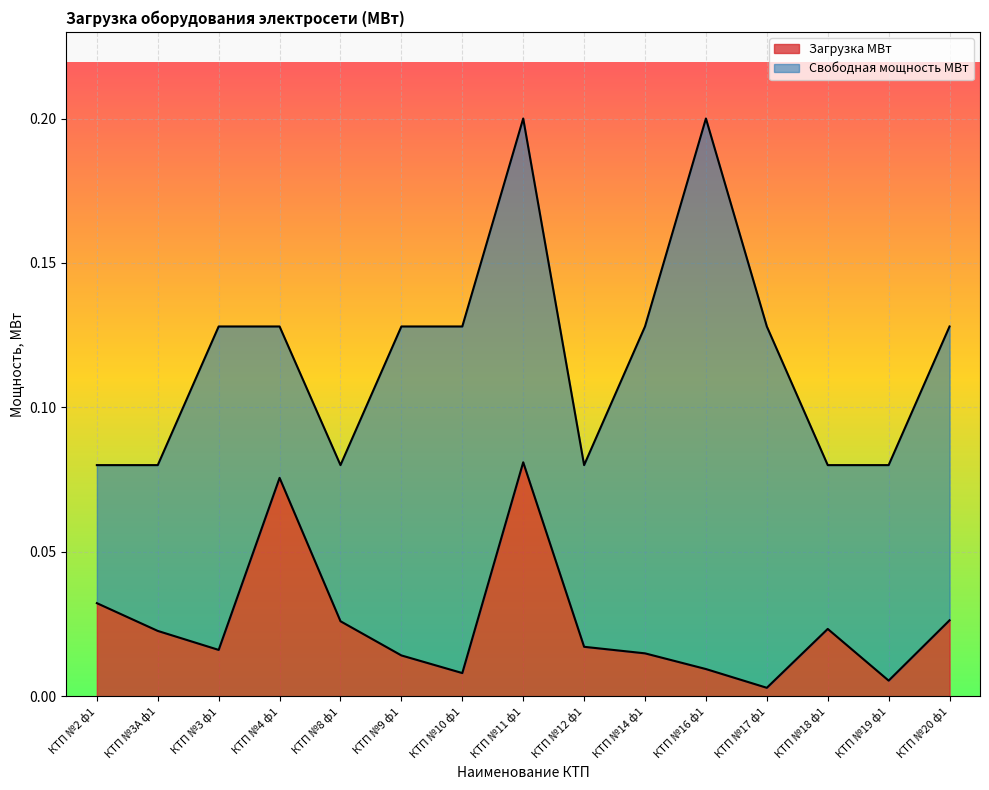

How many categories are shown in the chart?

15